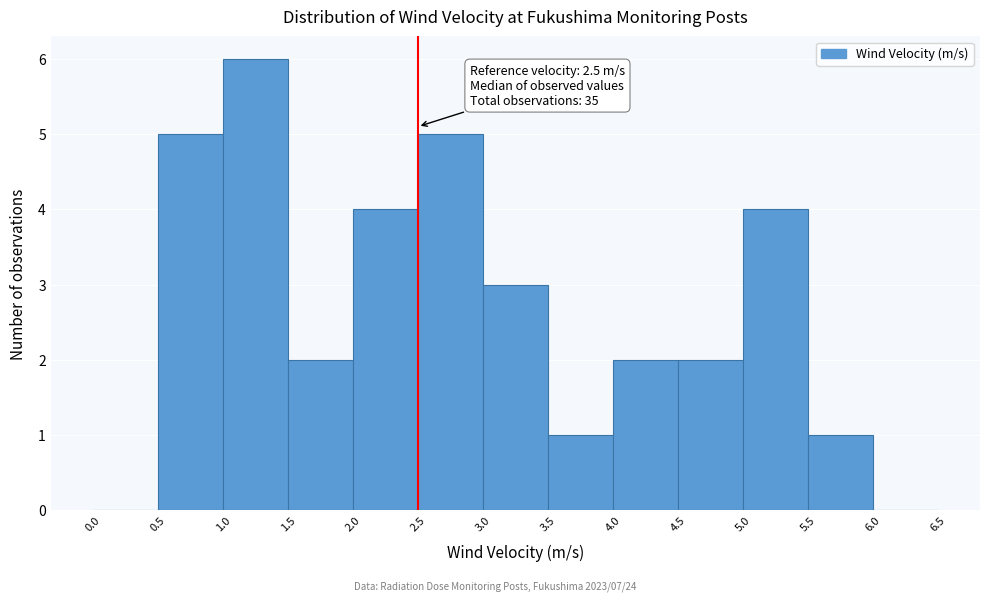

Over which range of the x-axis is the bar tallest?

1.0 to 1.5